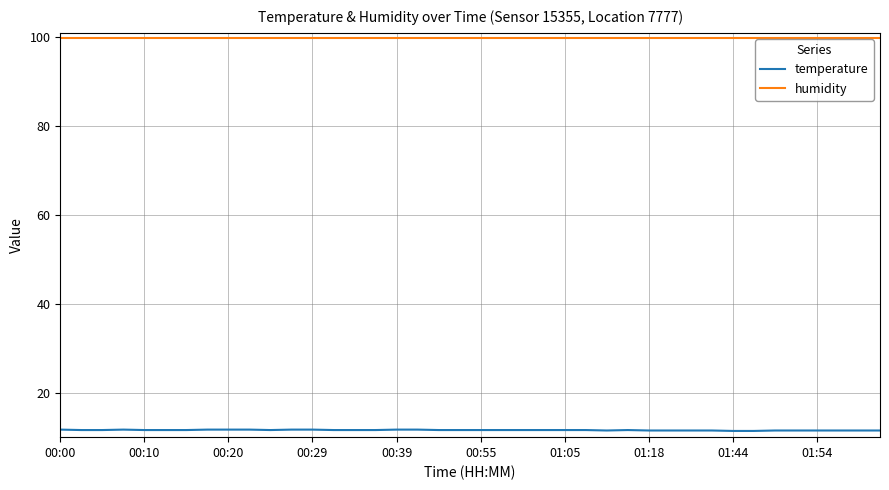

What are all the series names shown in the legend?

temperature, humidity